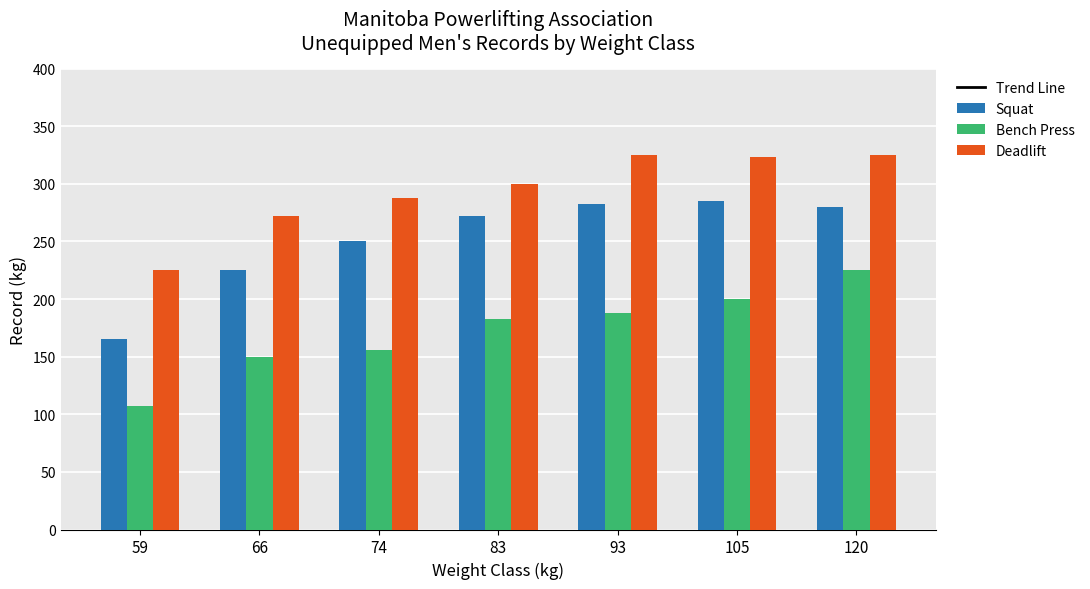

Are the bars grouped side by side (vs. stacked)?

Yes